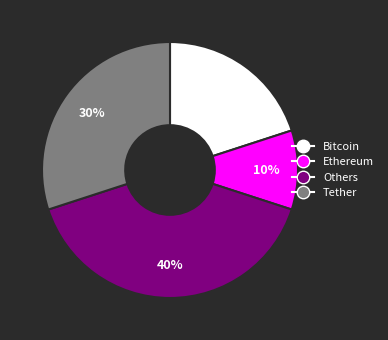

Is there any slice that represents more than half of the pie?

No